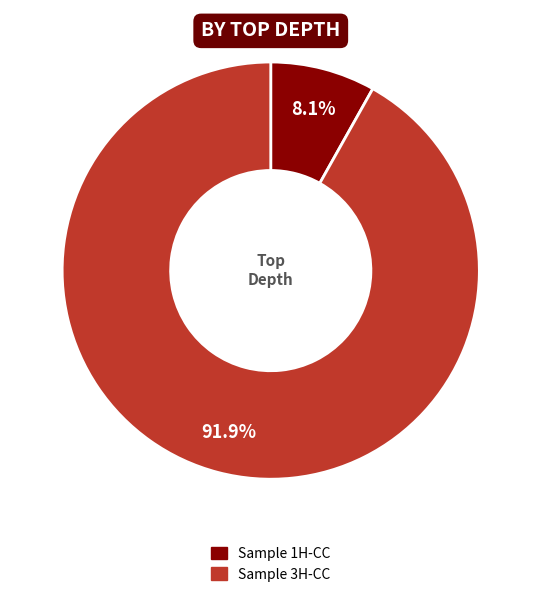

How many slices are in this pie chart?

2